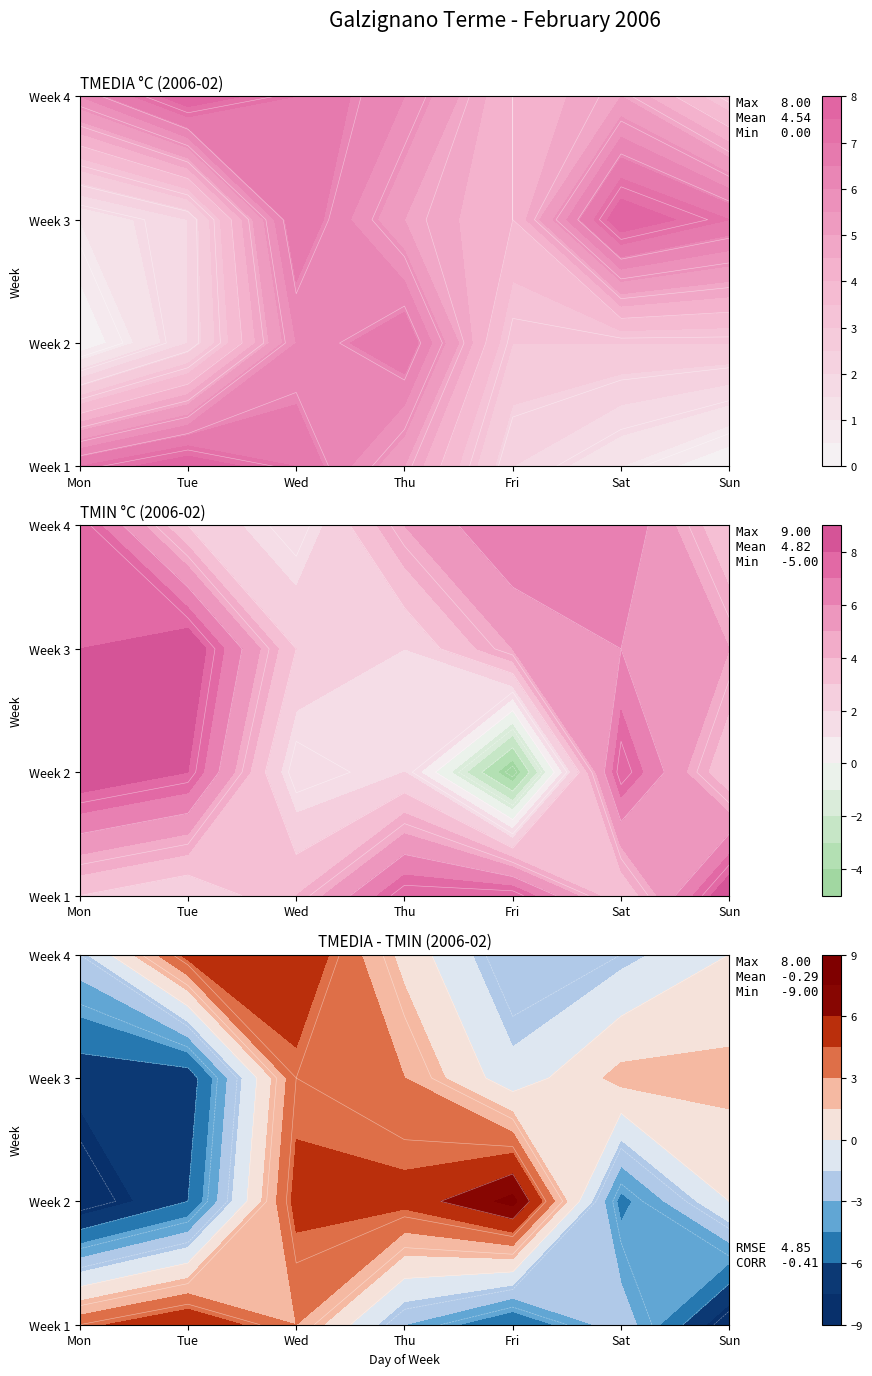

Where is Day 2 nearest to the value 2?

2